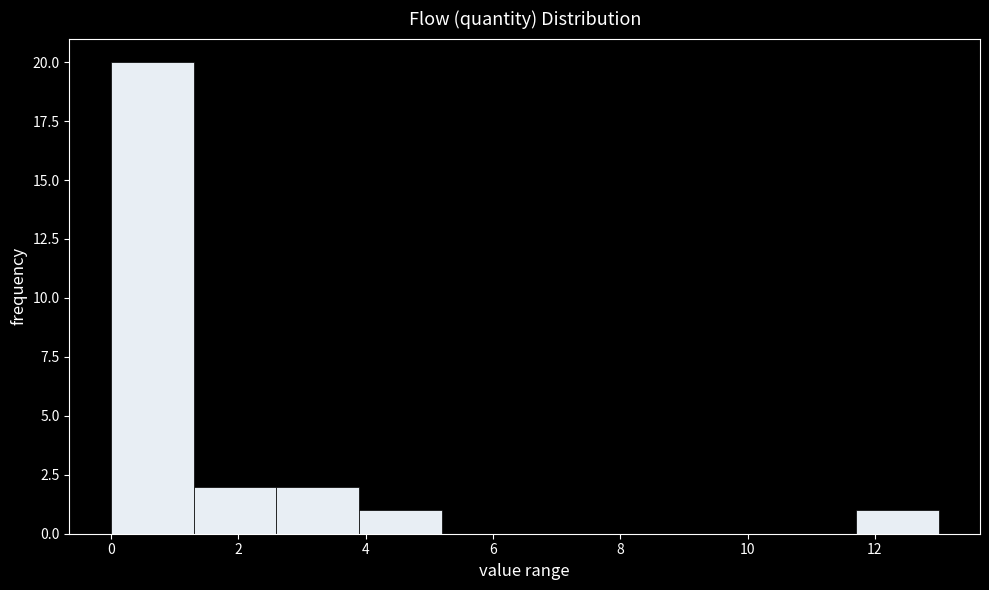

Reading left to right, list every bar in this chart as the range it spans on the x-axis followed by its height. Neither the bar edges nor the heights are printed on the chart, so give them approximately, as read against the axes.

0.0 to 1.3: 20
1.3 to 2.6: 2
2.6 to 3.9: 2
3.9 to 5.2: 1
5.2 to 6.5: 0
6.5 to 7.8: 0
7.8 to 9.1: 0
9.1 to 10.4: 0
10.4 to 11.7: 0
11.7 to 13.0: 1